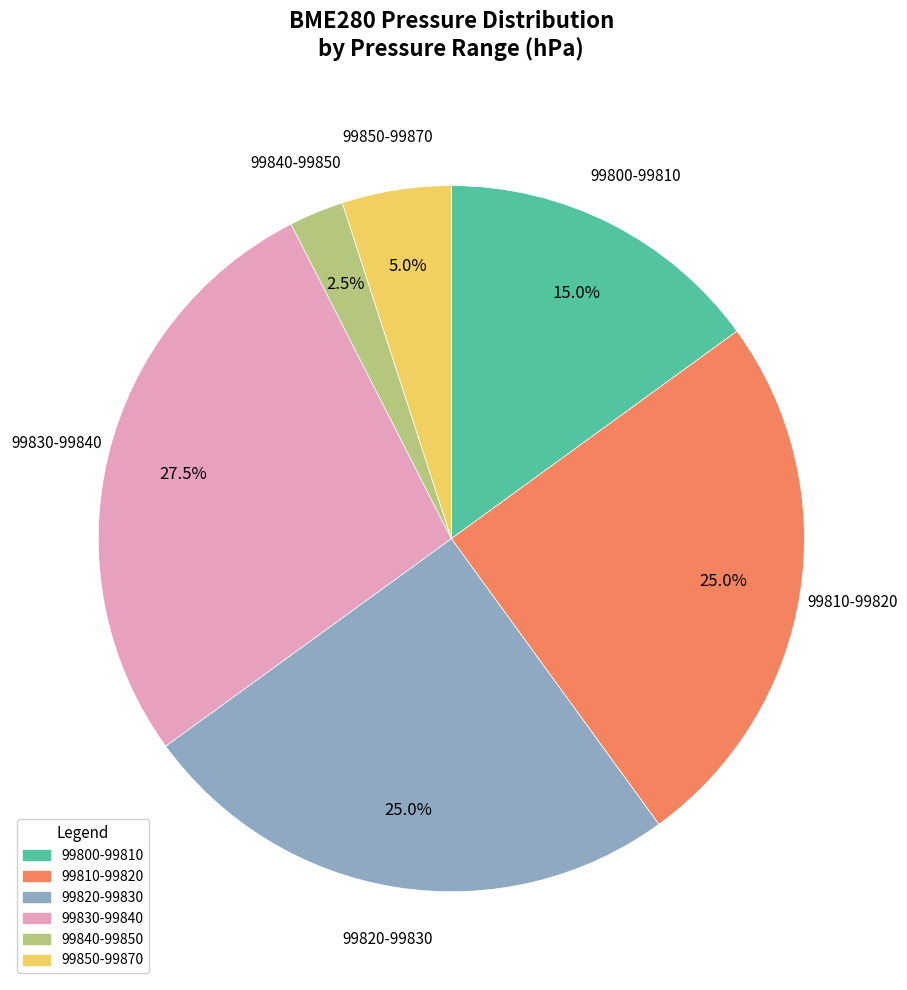

Is there a majority slice in this chart?

No